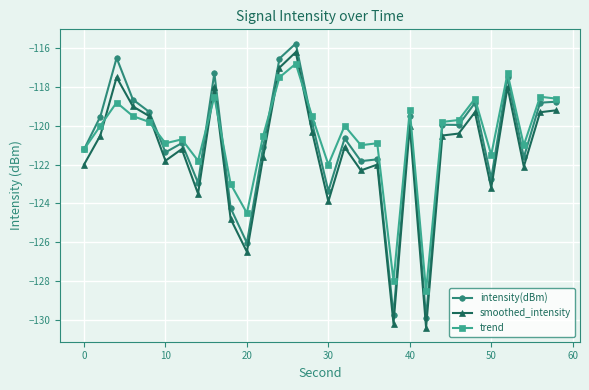

True or false: trend and smoothed_intensity intersect in this chart.

True